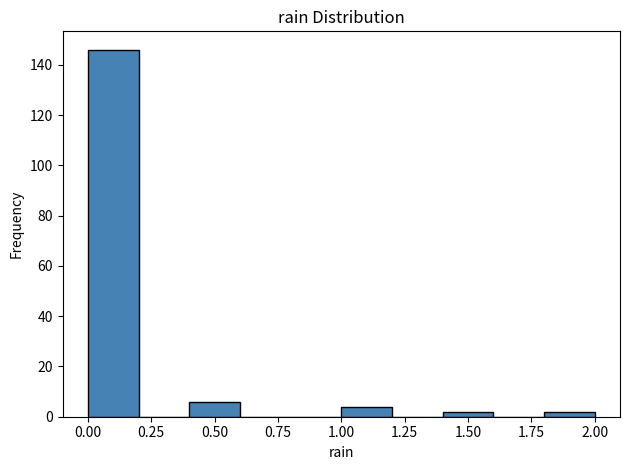

Reading left to right, list every bar in this chart as the range it spans on the x-axis followed by its height. The values are not printed on the chart, so give them approximately, as read against the axis.

0.0 to 0.2: 146
0.2 to 0.4: 0
0.4 to 0.6: 6
0.6 to 0.8: 0
0.8 to 1.0: 0
1.0 to 1.2: 4
1.2 to 1.4: 0
1.4 to 1.6: 2
1.6 to 1.8: 0
1.8 to 2.0: 2